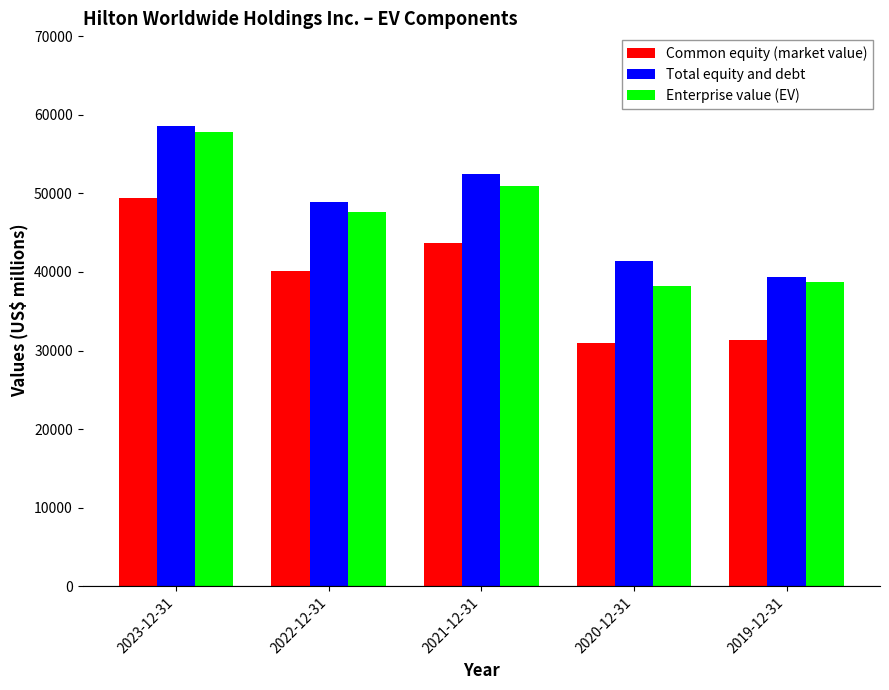

What is the difference between the maximum and second lowest values in the Common equity (market value) series?

18096